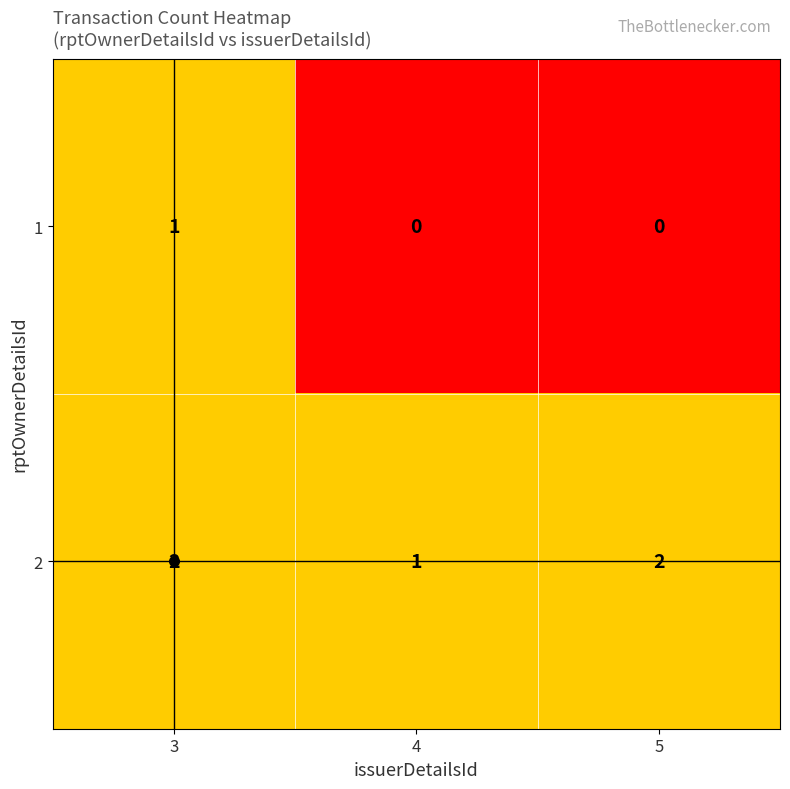

Count the number of categories in the chart.

3